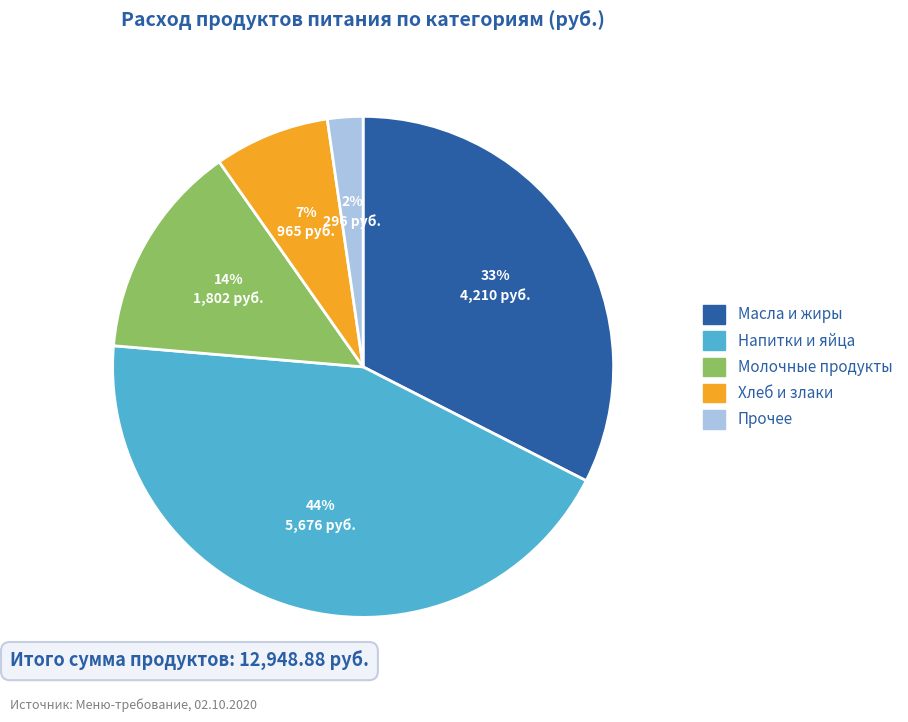

To the nearest percent, what is the difference between the largest and smallest slice percentages?

42%